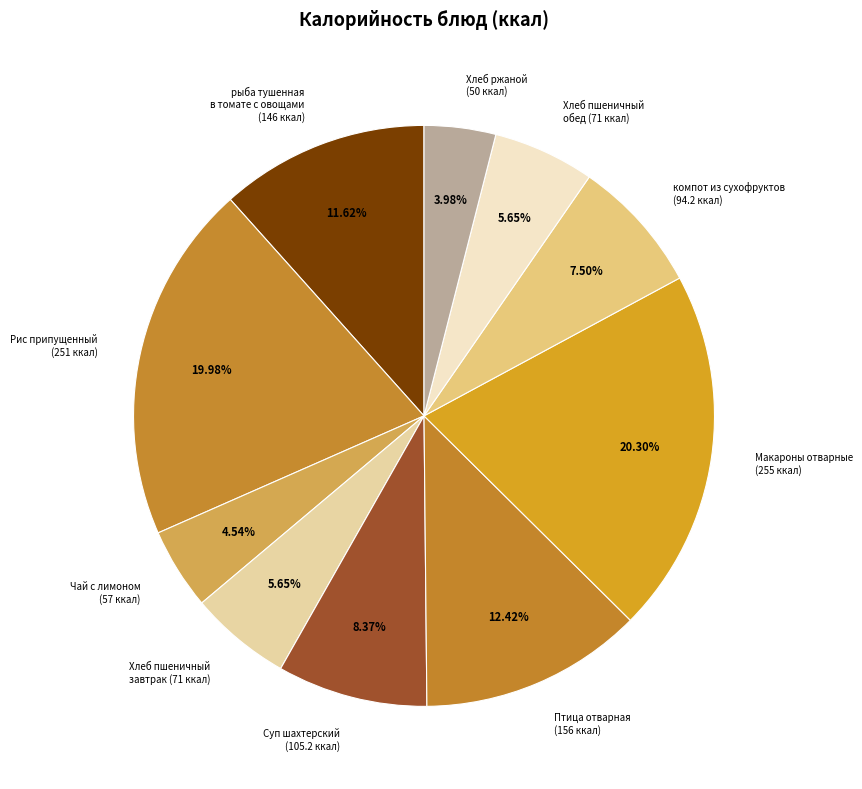

Combined, do рыба тушенная в томате с овощами (146 ккал) and Рис припущенный (251 ккал) account for over 50%?

No